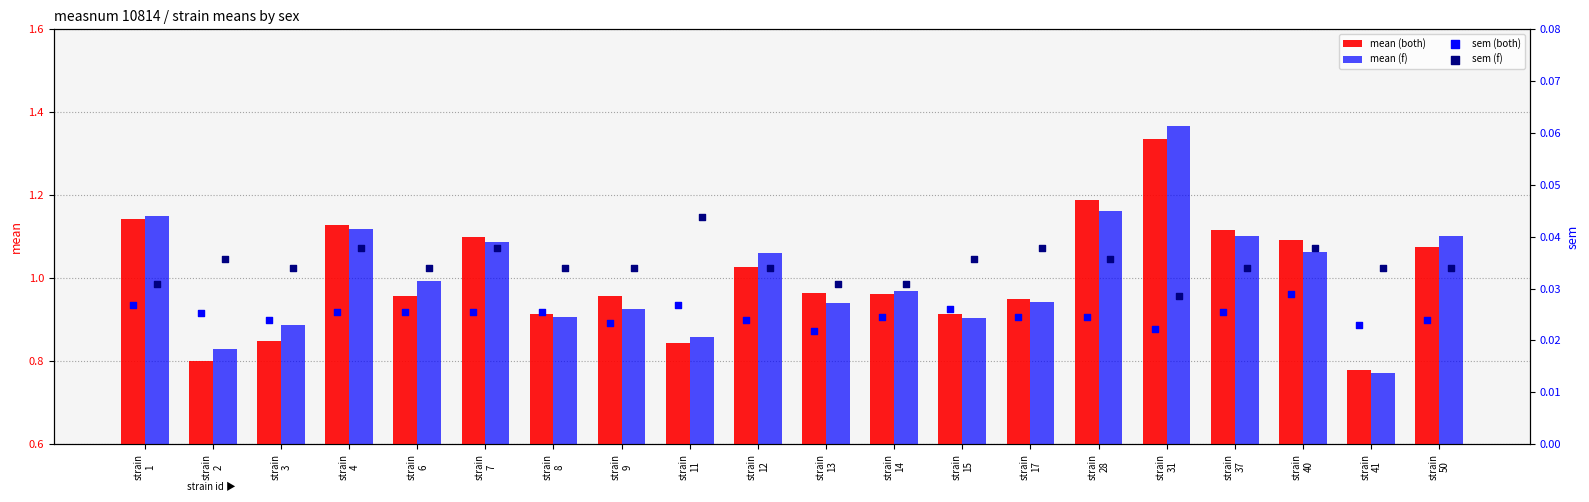

What are all the series names shown in the legend?

mean (both), mean (f), sem (both), sem (f)